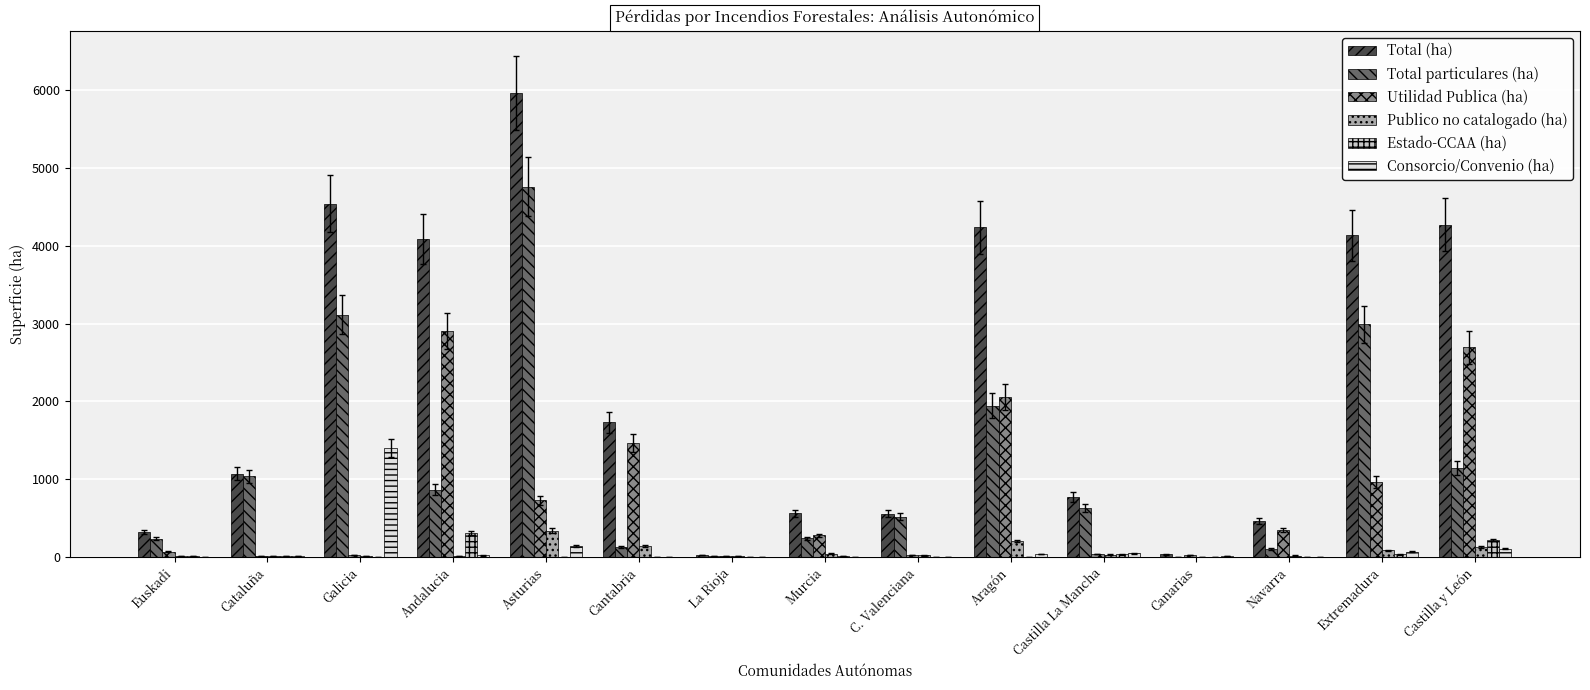

What is the highest value of the Estado-CCAA (ha) series?

302.1